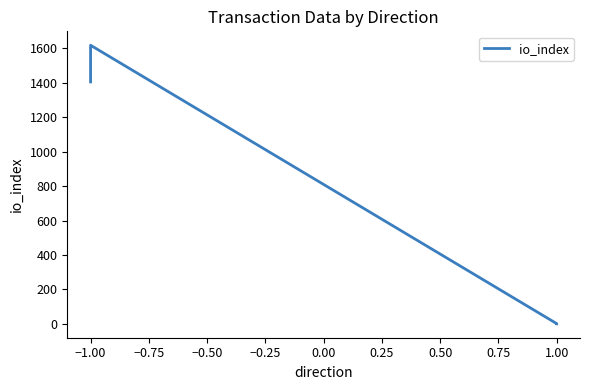

Where does the data first go above 1405?

−1.00